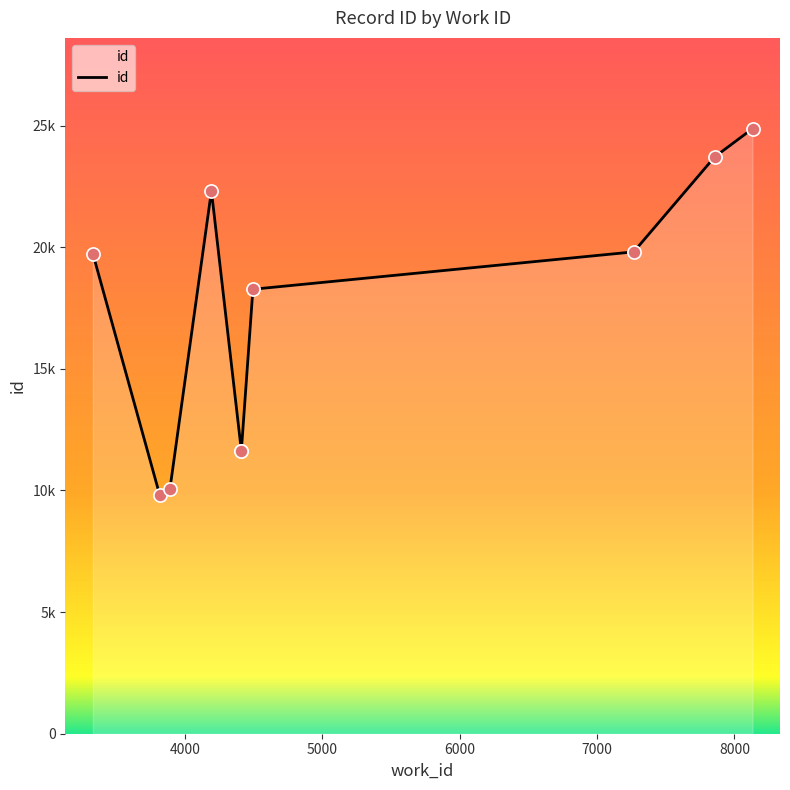

Which has a higher value, 4411 or 4193?

4193